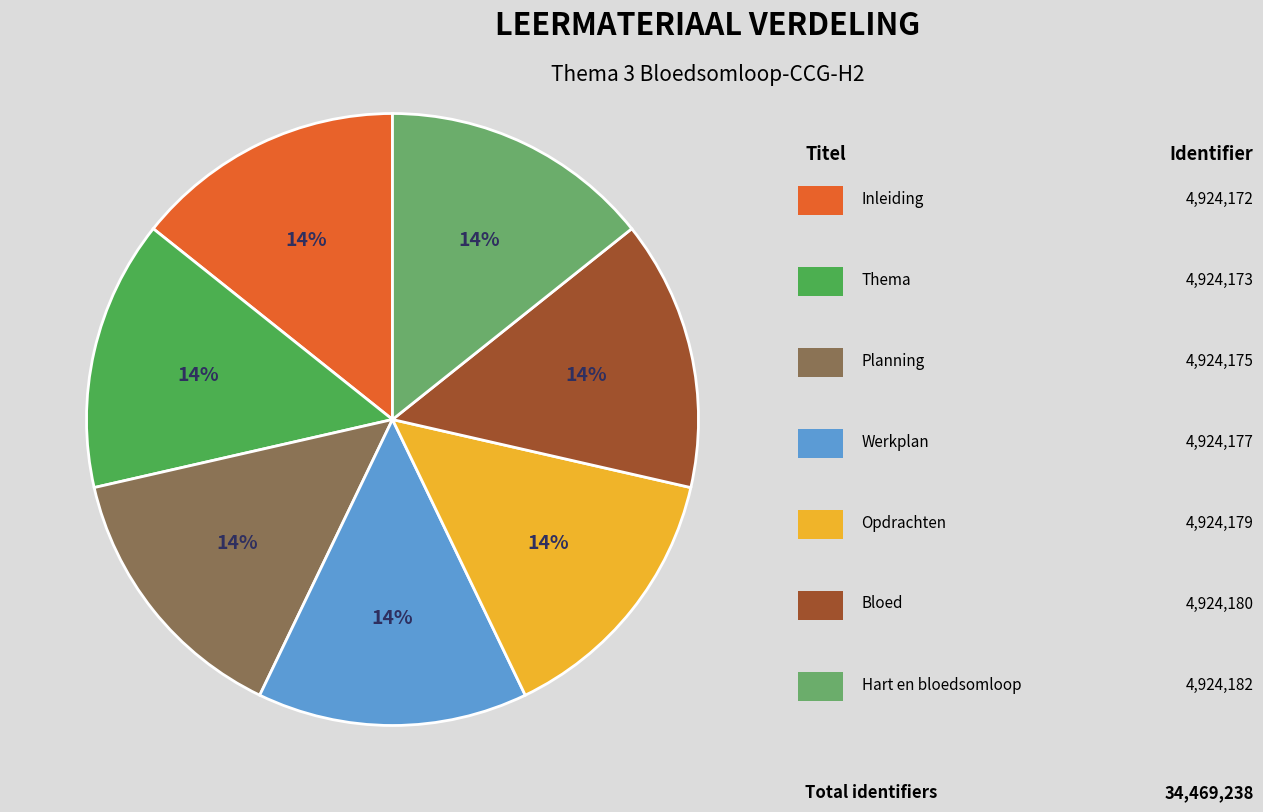

Count the number of slices in the pie.

7